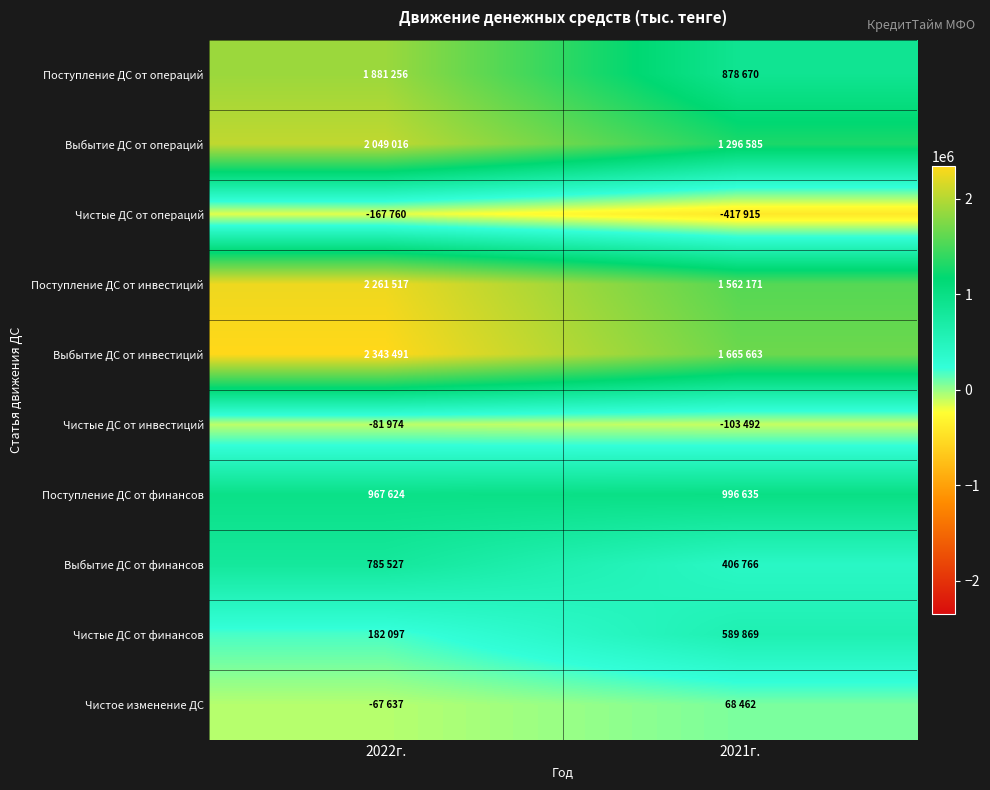

How many data points does each series have?

2